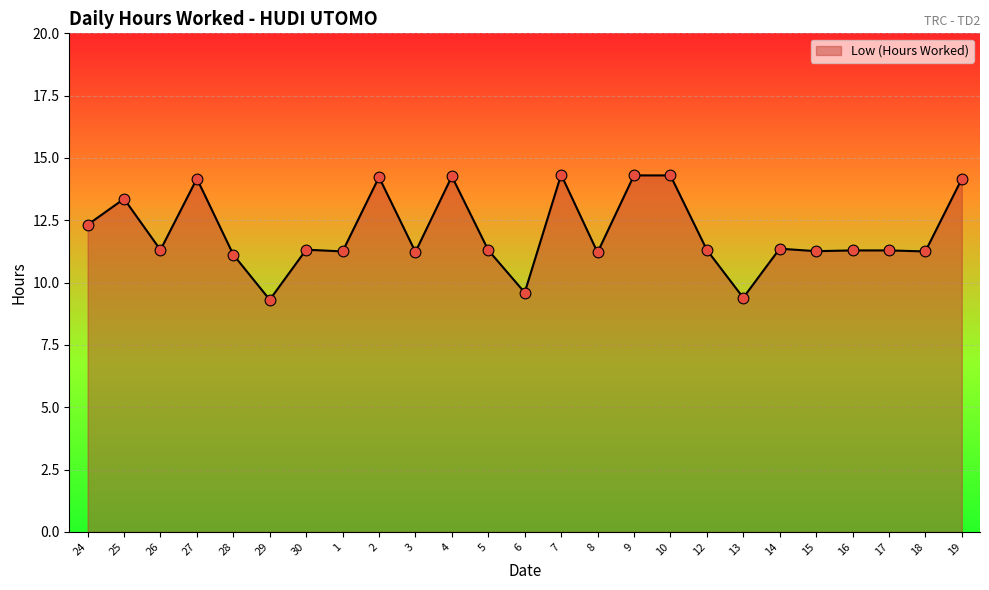

Approximately how many times larger is the value at 15 compared to 5?

1.0